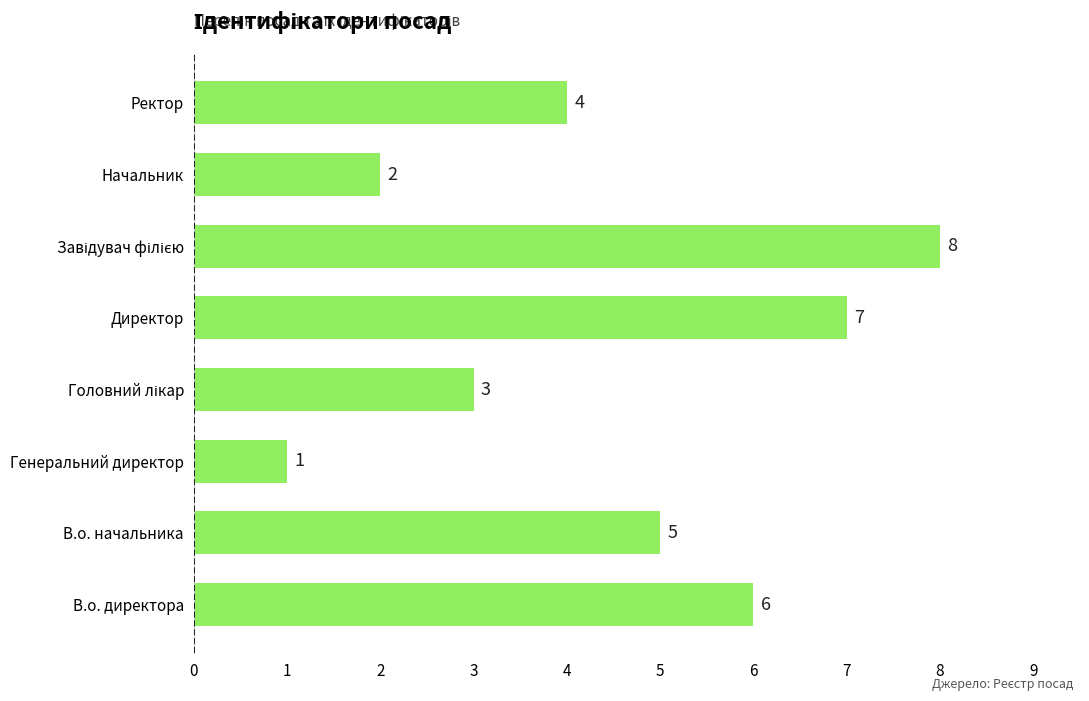

At which category does the chart reach its minimum across all series?

Генеральний директор